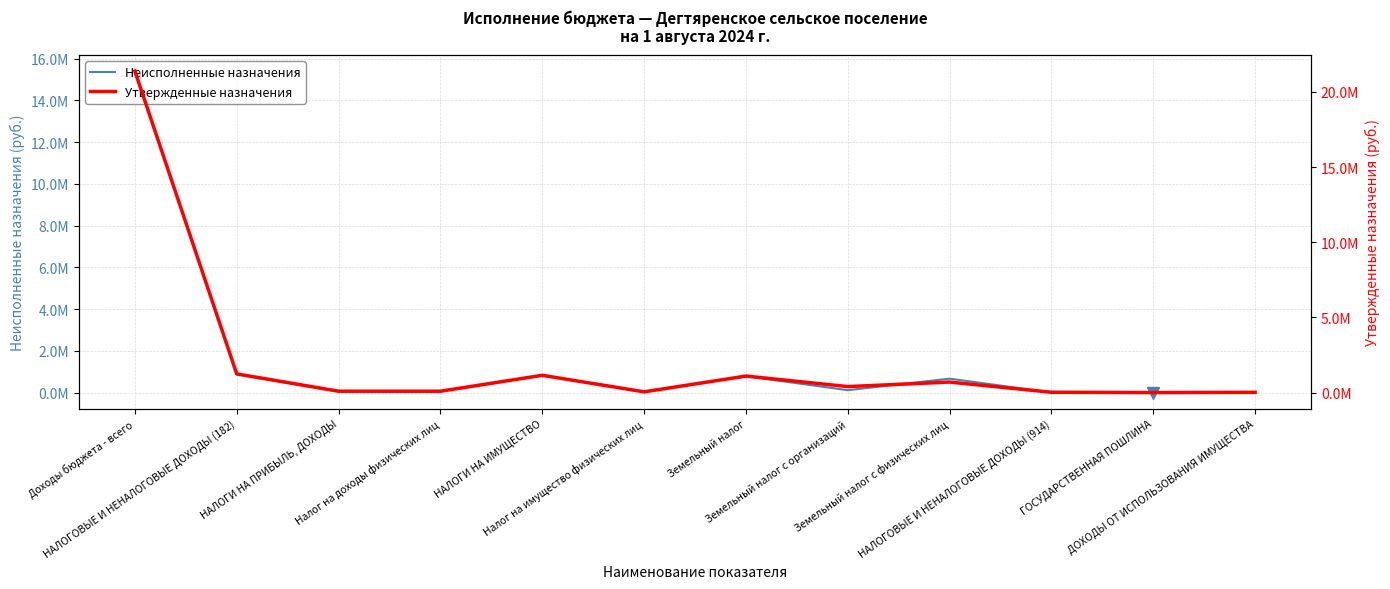

Between ГОСУДАРСТВЕННАЯ ПОШЛИНА and Земельный налог с организаций, which is larger?

Земельный налог с организаций